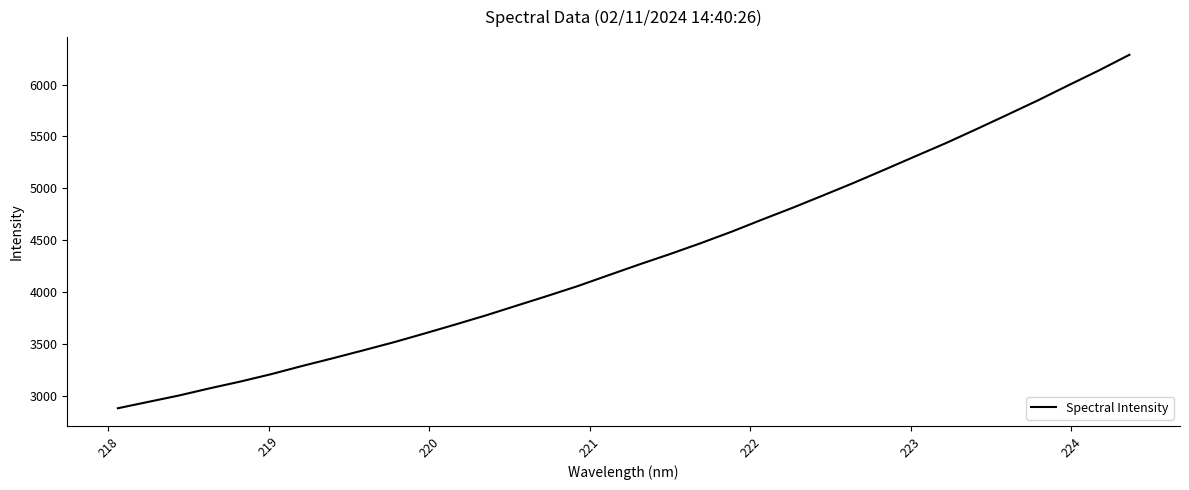

What is the difference between the maximum and minimum values?

3409.3